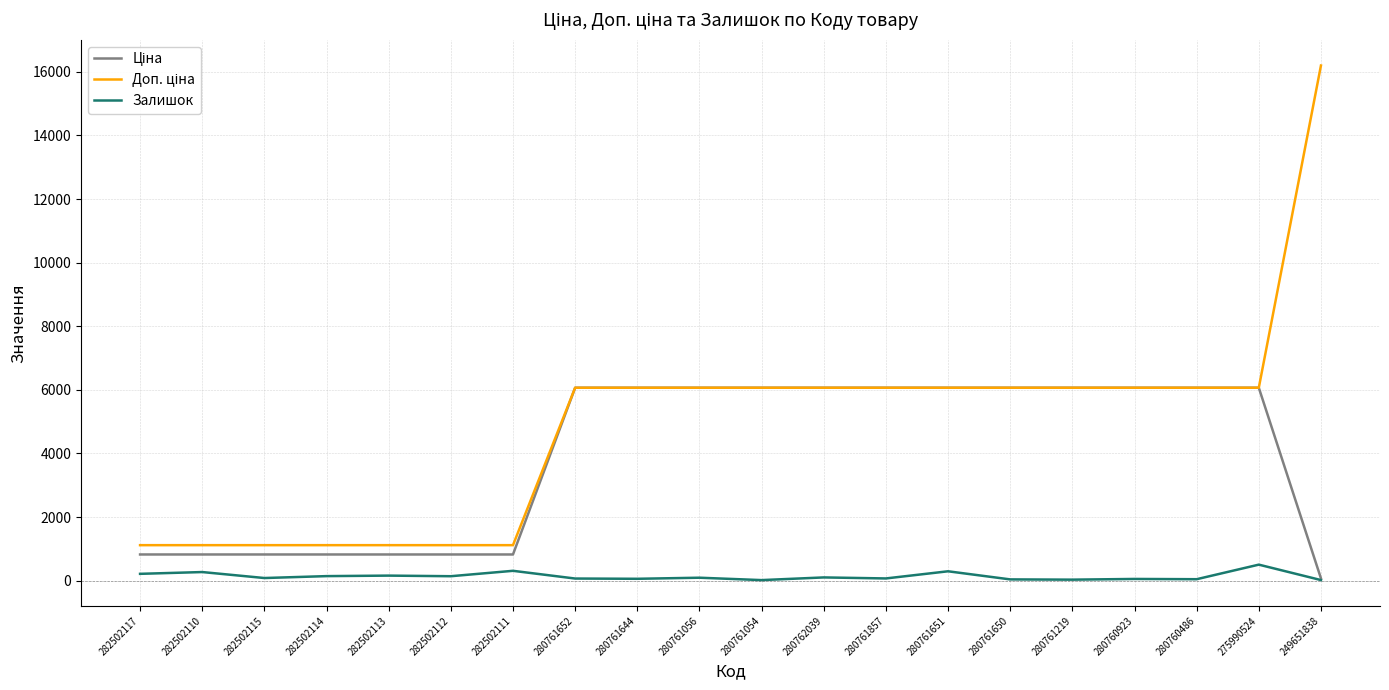

What is the greatest value displayed?

16200.0